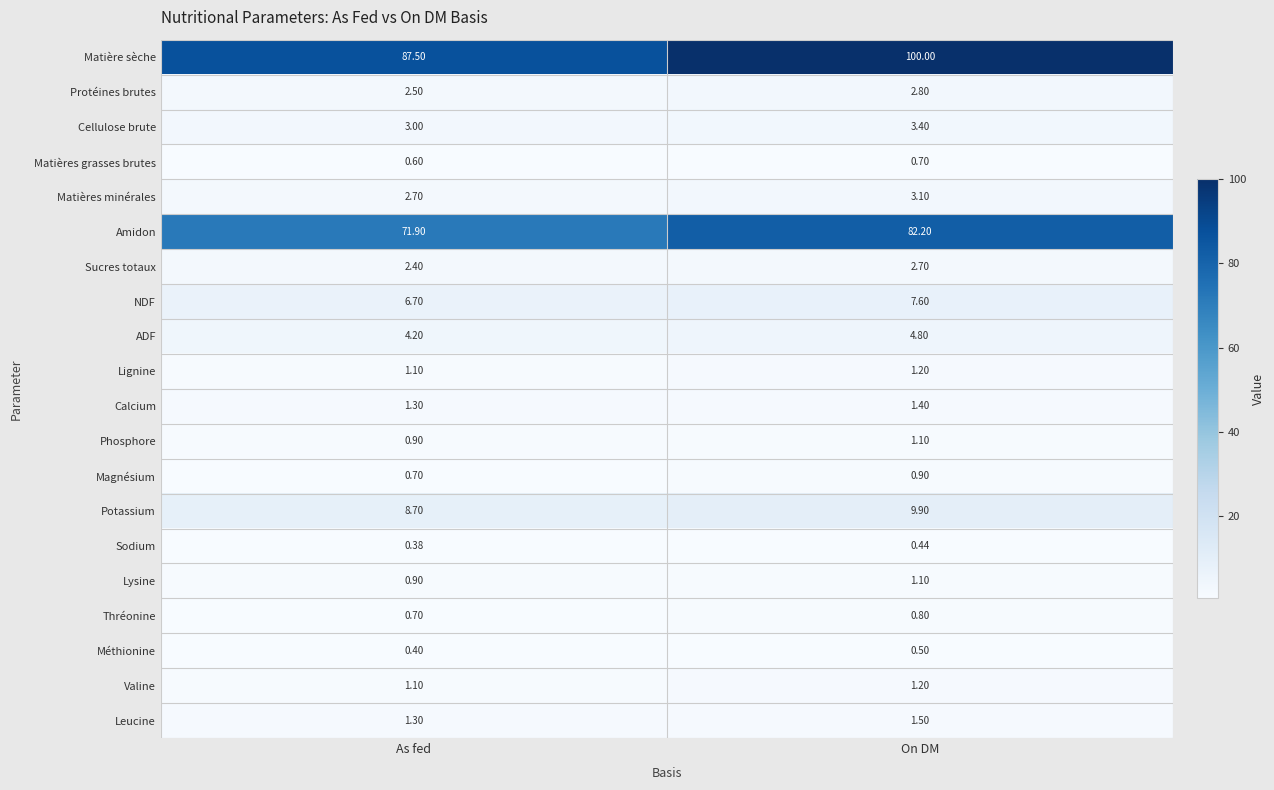

At which label is Cellulose brute closest to 3?

As fed